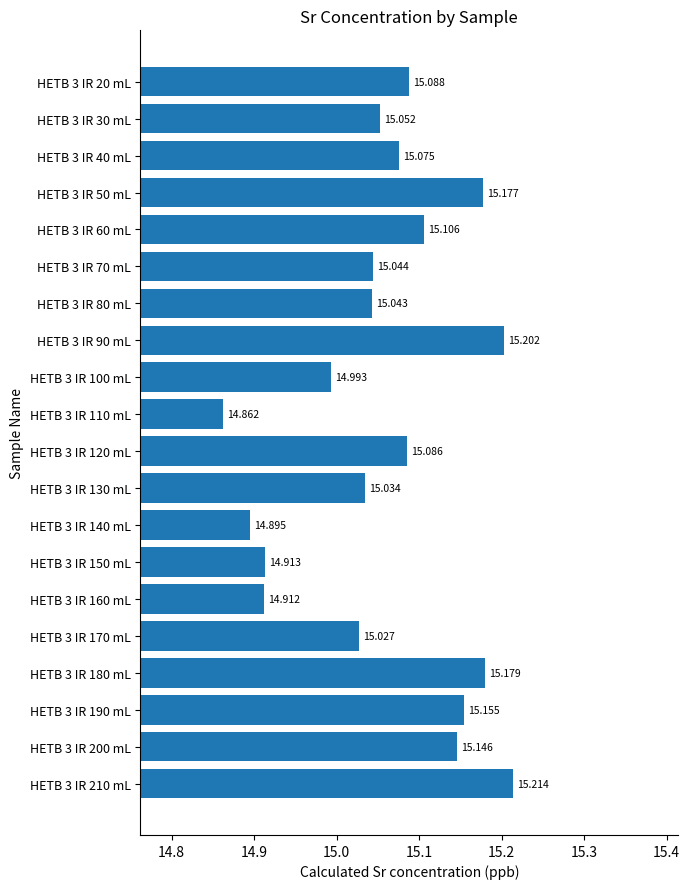

Count the number of values greater than 15.

15